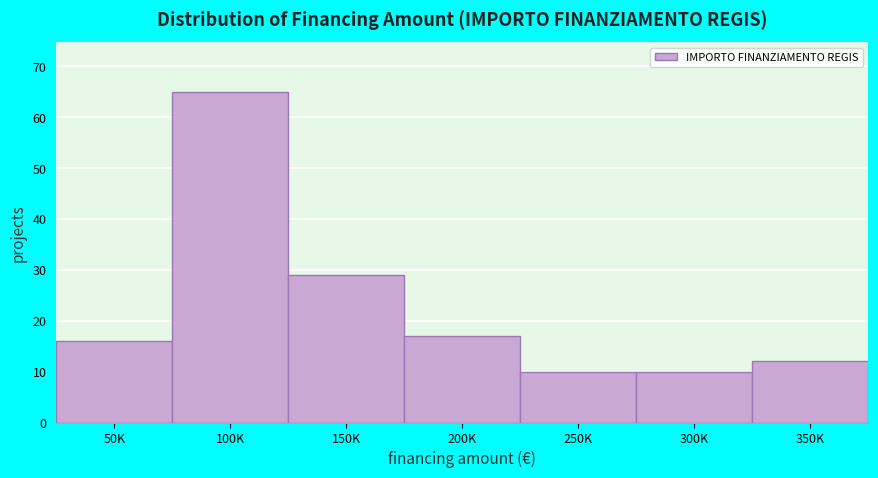

Reading left to right, what are all the values shown in this chart?

16	65	29	17	10	10	12